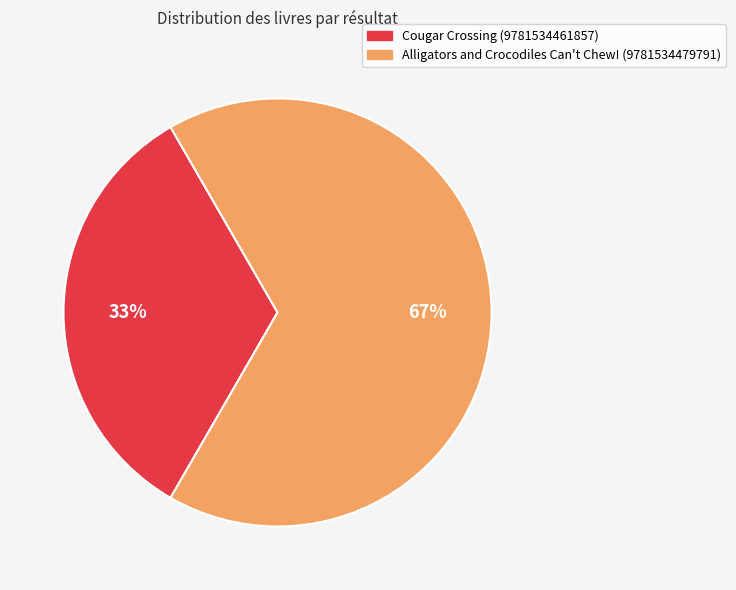

What is the majority slice?

Alligators and Crocodiles Can't Chew! (9781534479791)